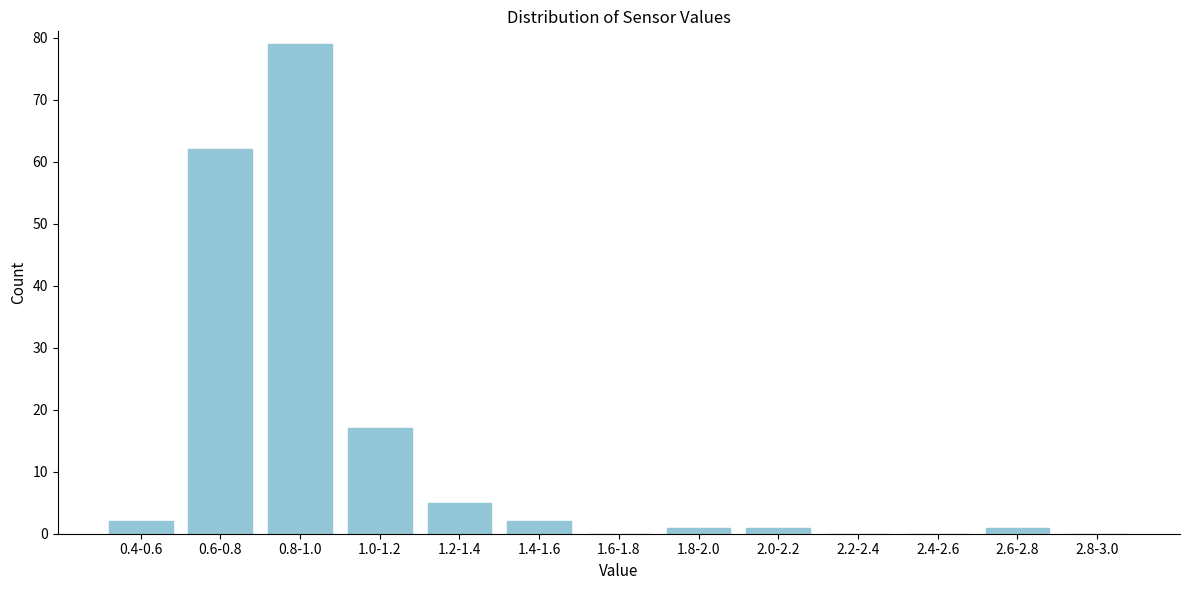

Reading right to left, what are all the values shown in this chart?

2.8-3.0=0	2.6-2.8=1	2.4-2.6=0	2.2-2.4=0	2.0-2.2=1	1.8-2.0=1	1.6-1.8=0	1.4-1.6=2	1.2-1.4=5	1.0-1.2=17	0.8-1.0=79	0.6-0.8=62	0.4-0.6=2